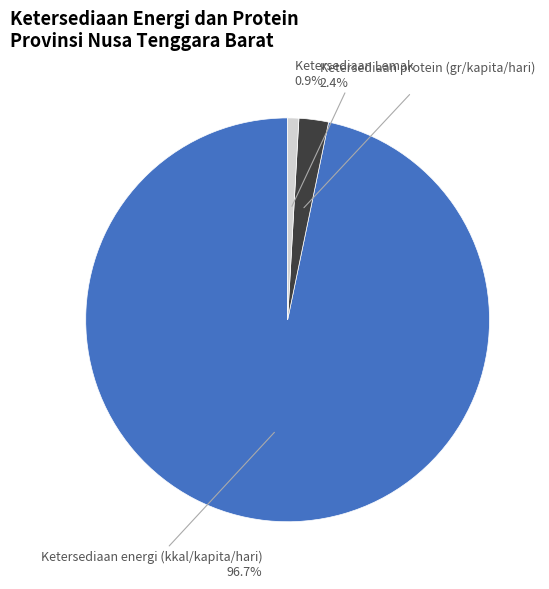

Which slice is the largest?

Ketersediaan energi (kkal/kapita/hari)